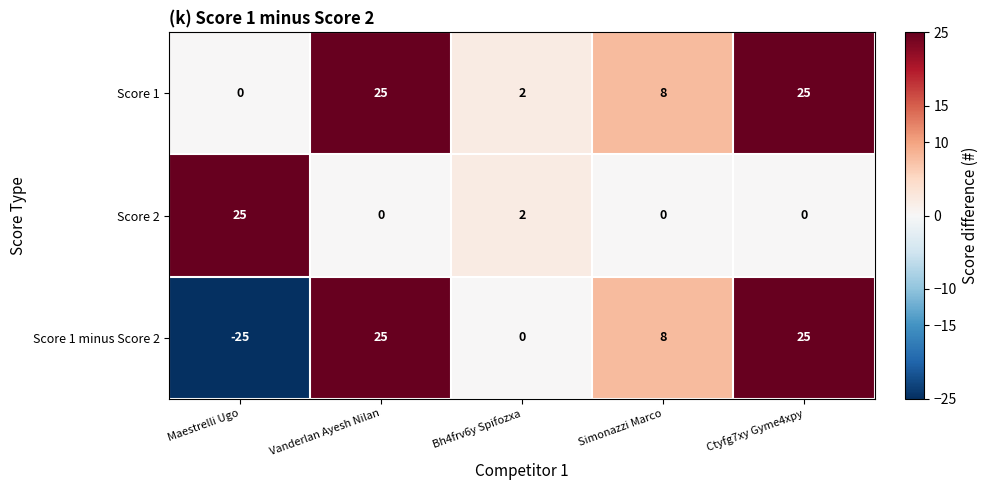

At how many categories does at least one series exceed 14?

3